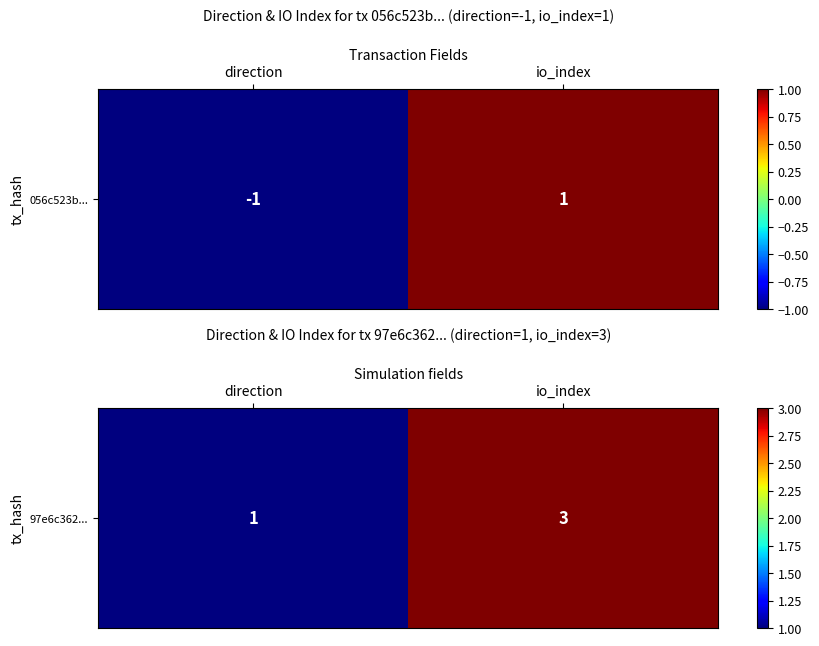

Reading left to right, transcribe all the data shown in this chart.

direction=1	io_index=3